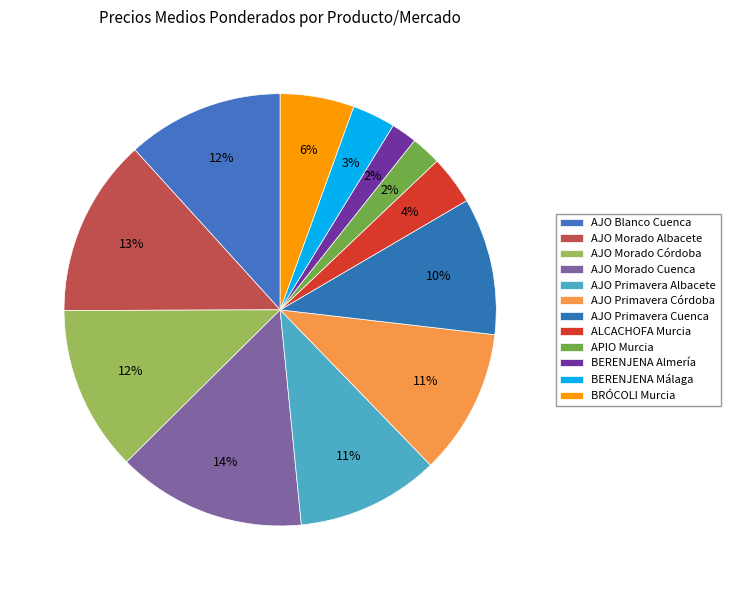

Does any single category account for the majority?

No